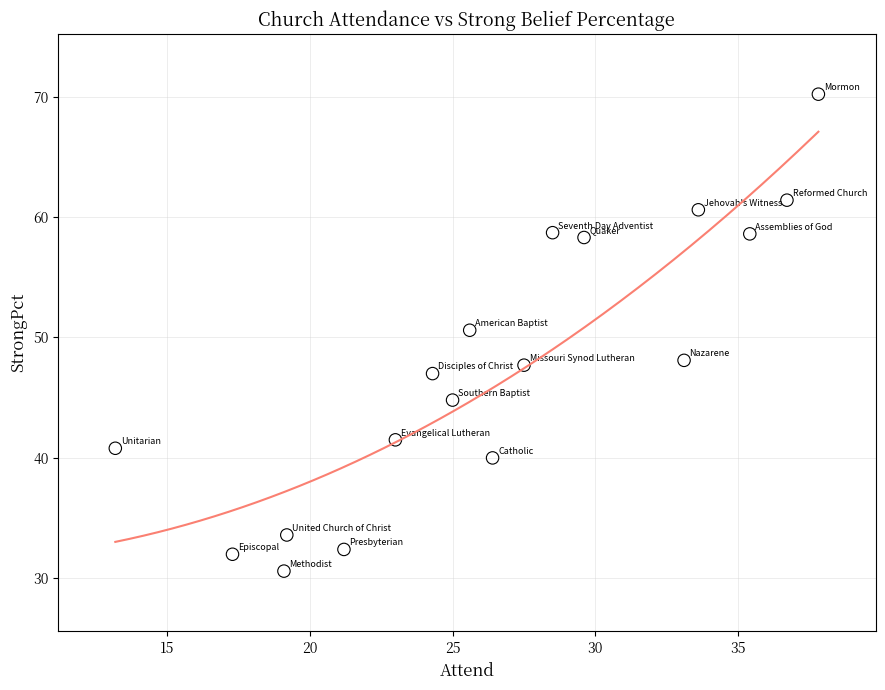

What Y value in the scatter plot is closest to 50?

50.6